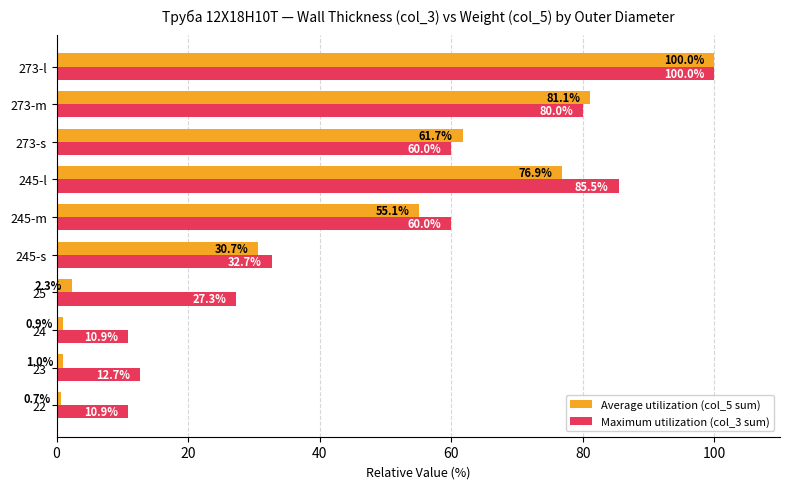

Rank the series by their average value, from lowest to highest.

Average utilization (col_5 sum), Maximum utilization (col_3 sum)